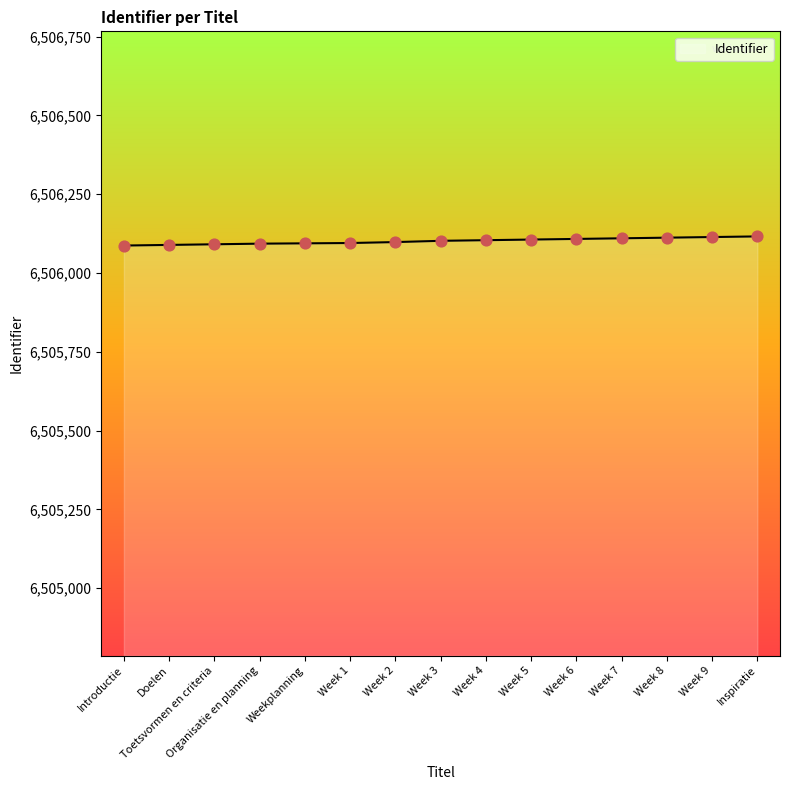

What is the change in value from Week 1 to Week 4?

+9